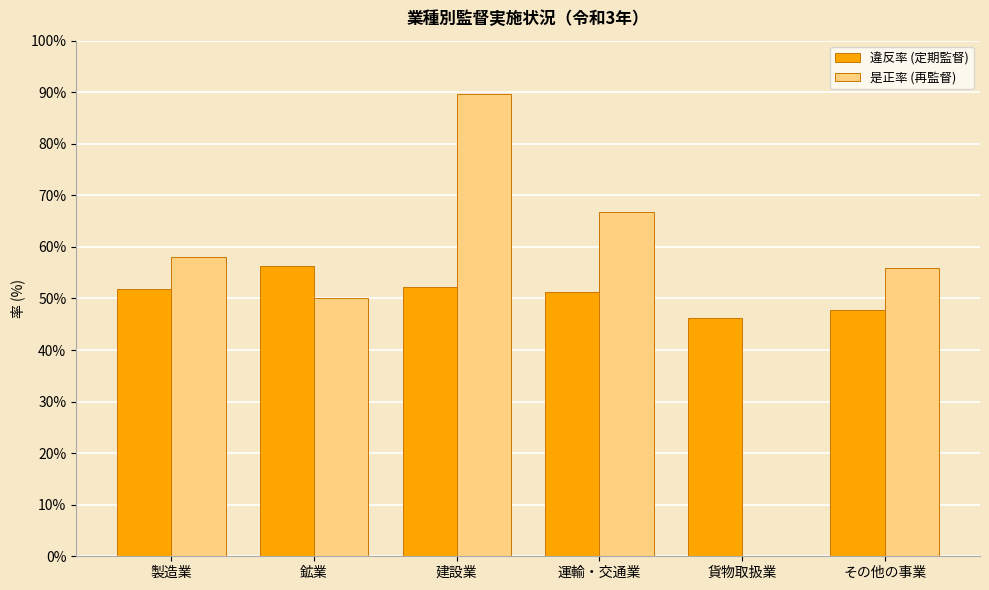

Are the bars grouped side by side (vs. stacked)?

Yes